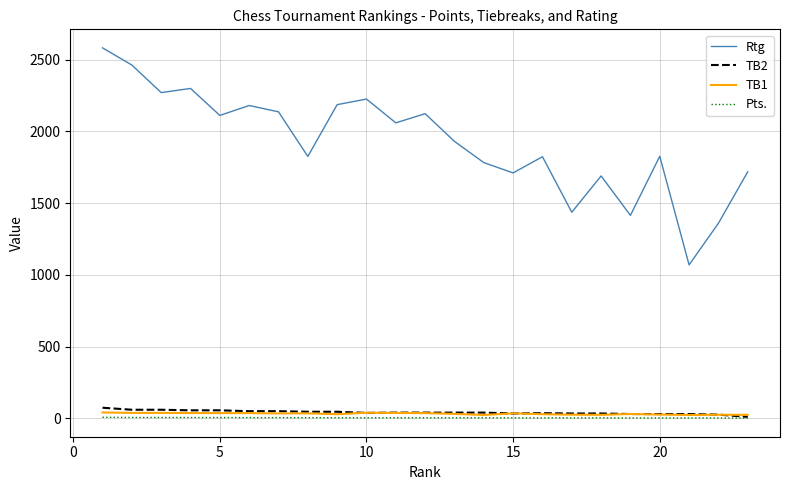

Which series has the largest total across all categories?

Rtg